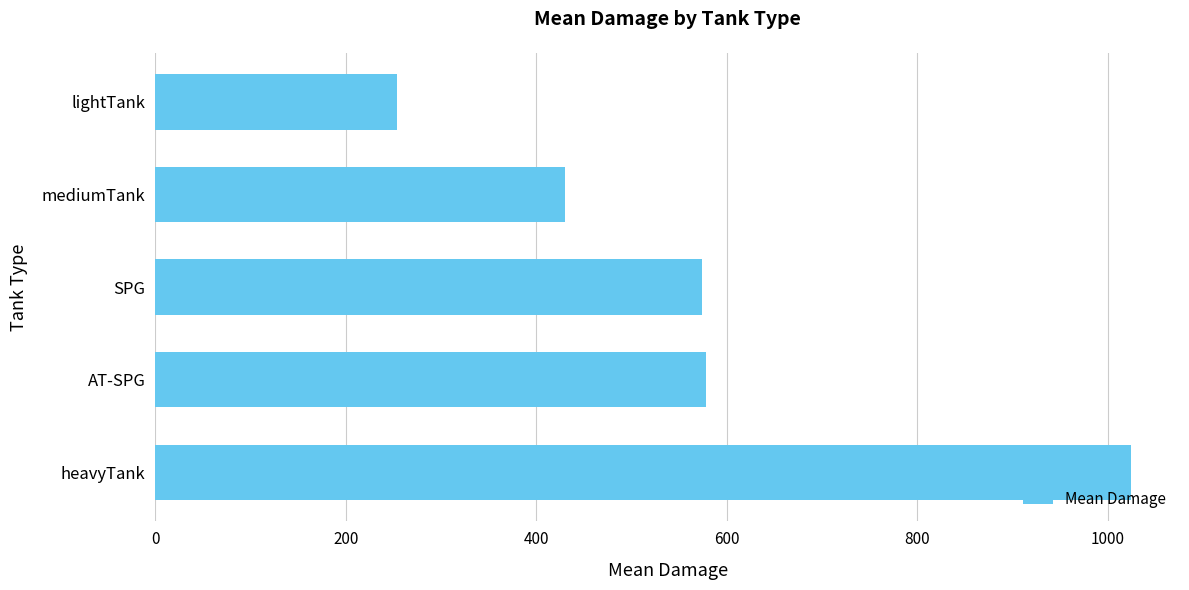

What is the sum of the values at mediumTank and heavyTank?

1454.6